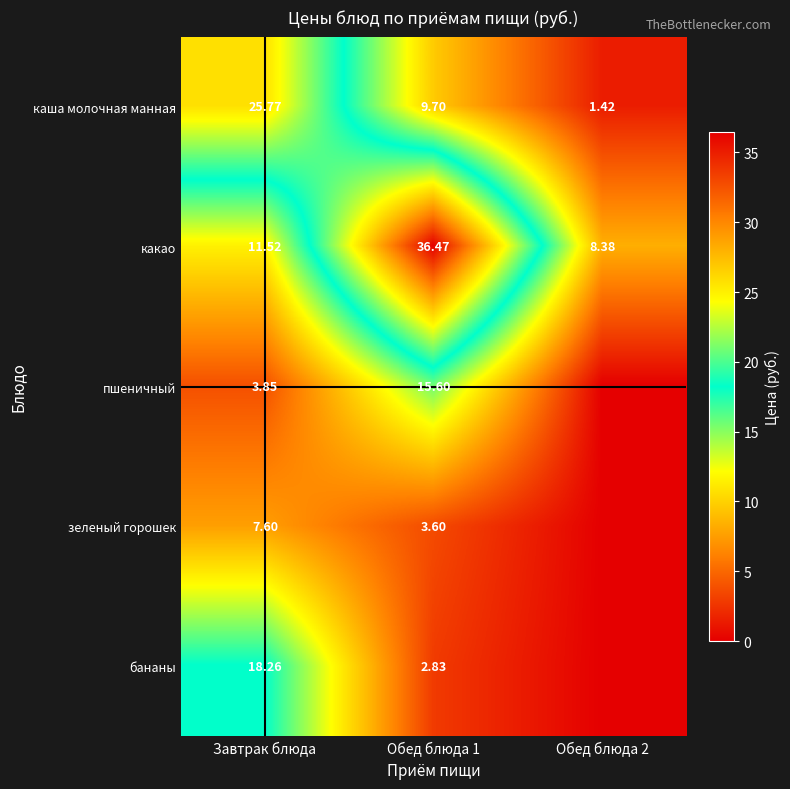

What is the difference between the second highest and minimum values in the какао series?

3.1